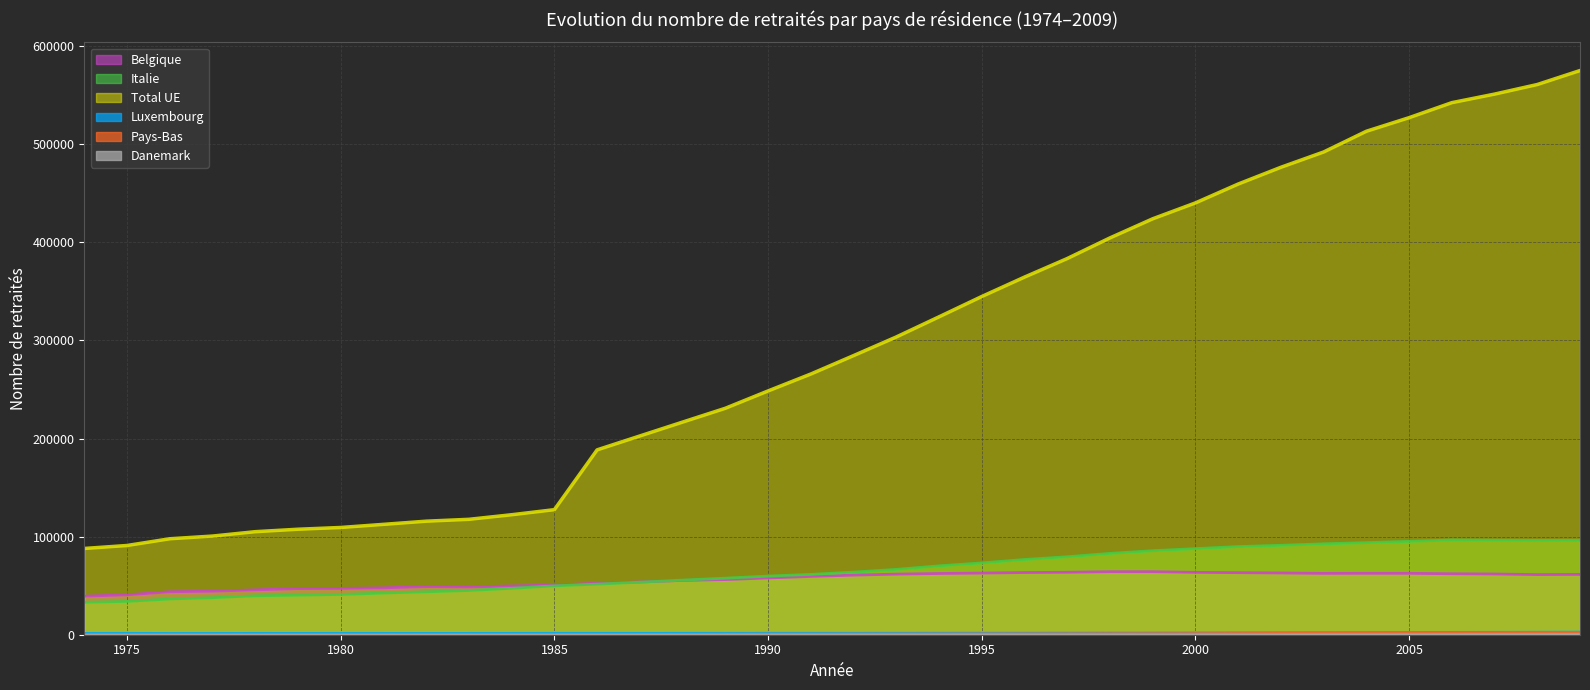

What is the highest value of the Italie series?

96599